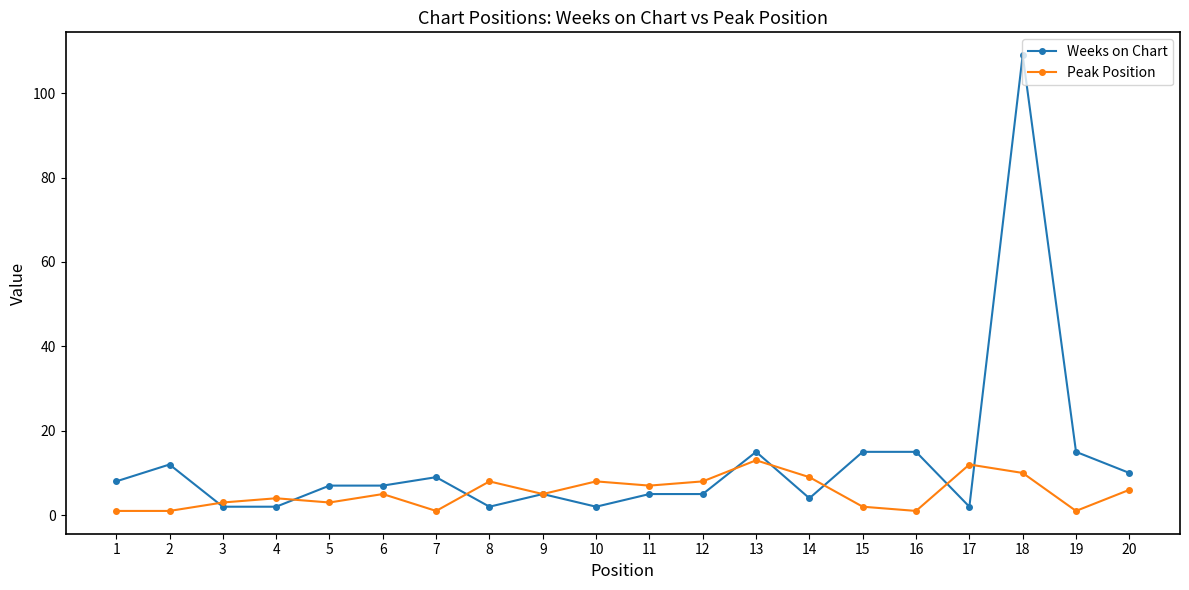

How many interior local peaks does the Peak Position series have?

6